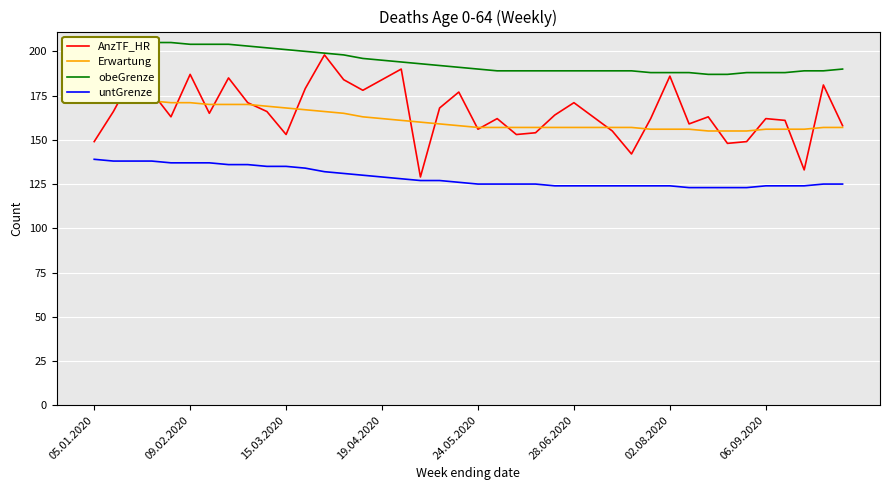

True or false: obeGrenze and Erwartung intersect in this chart.

False